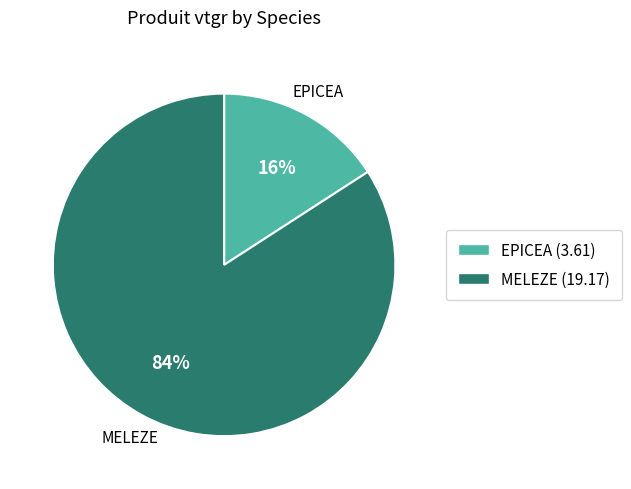

Do EPICEA and MELEZE together represent more than half of the pie?

Yes